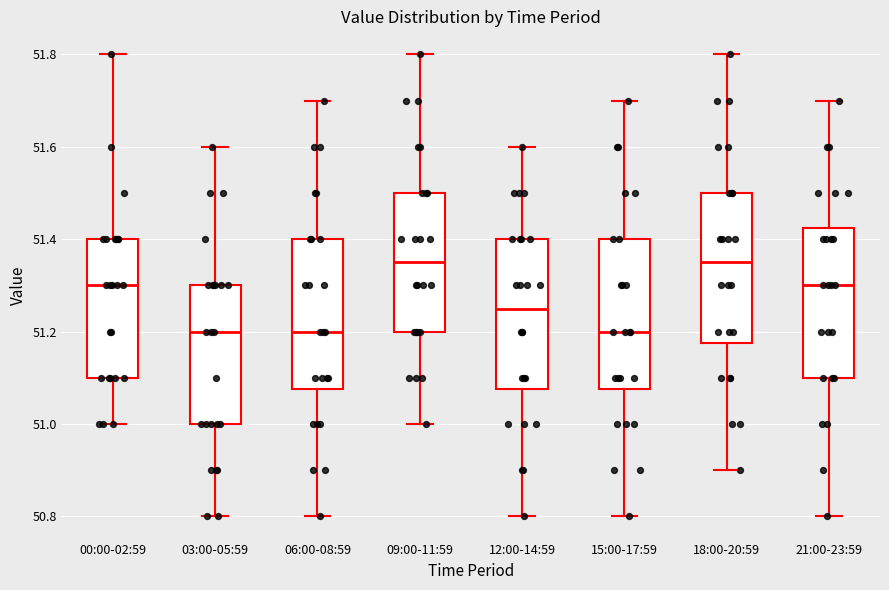

Reading left to right, transcribe this box plot: for each box, give where its median line is, the range the box spans, and where its two whiskers end, as read against the y-axis. The values are not printed on the chart, so give them approximately, as read against the axis.

00:00-02:59: median 51.30, box 51.10 to 51.40, whiskers 51.00 to 51.80
03:00-05:59: median 51.20, box 51.00 to 51.30, whiskers 50.80 to 51.60
06:00-08:59: median 51.20, box 51.08 to 51.40, whiskers 50.80 to 51.70
09:00-11:59: median 51.36, box 51.20 to 51.50, whiskers 51.00 to 51.80
12:00-14:59: median 51.26, box 51.08 to 51.40, whiskers 50.80 to 51.60
15:00-17:59: median 51.20, box 51.08 to 51.40, whiskers 50.80 to 51.70
18:00-20:59: median 51.36, box 51.18 to 51.50, whiskers 50.90 to 51.80
21:00-23:59: median 51.30, box 51.10 to 51.42, whiskers 50.80 to 51.70